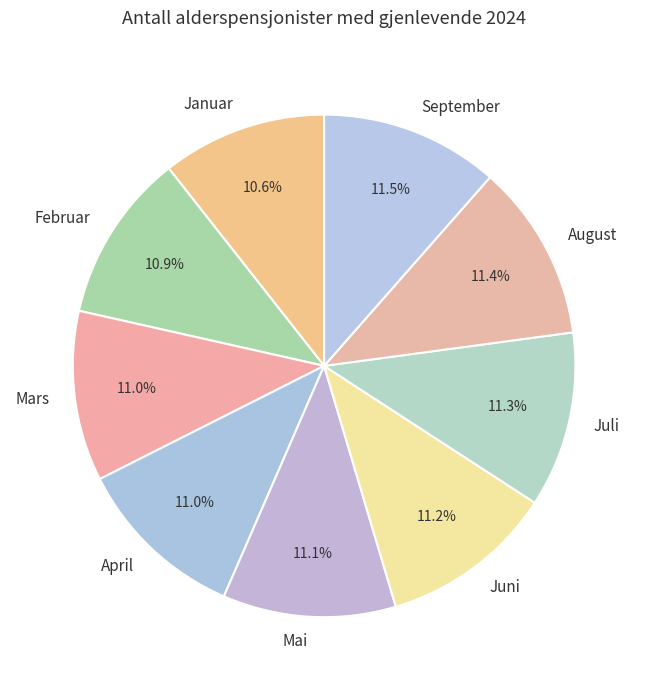

How many segments does this pie chart have?

9